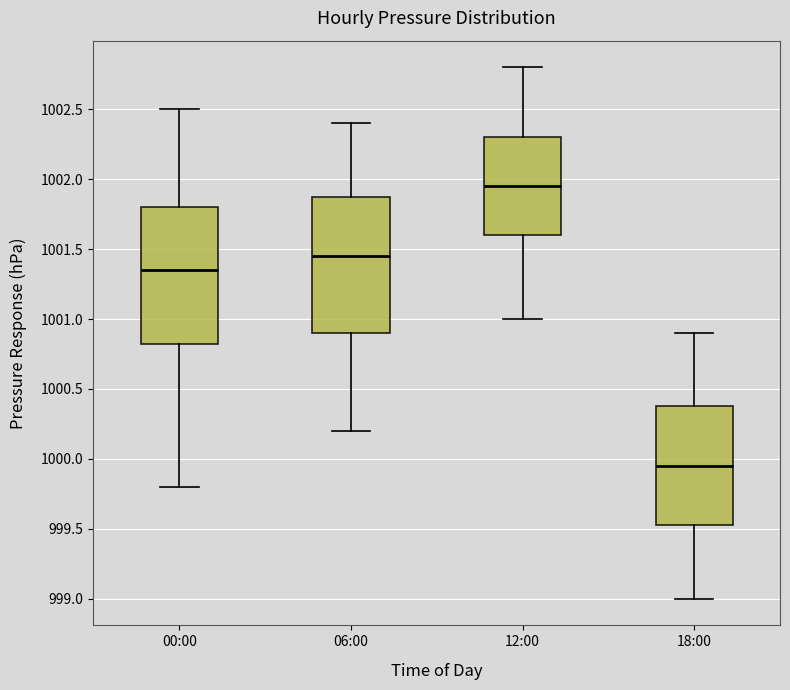

Where does the lower whisker of the box for 12:00 end on the y-axis? The values are not printed on the chart, so give them approximately, as read against the axis.

1001.00